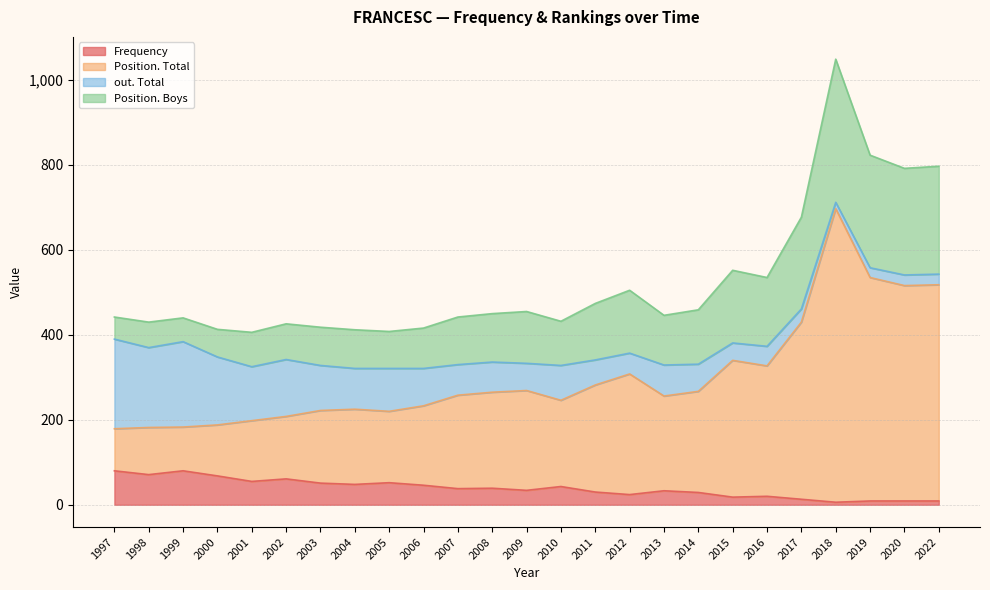

What is the difference between the second highest and second lowest values in the Frequency series?

71